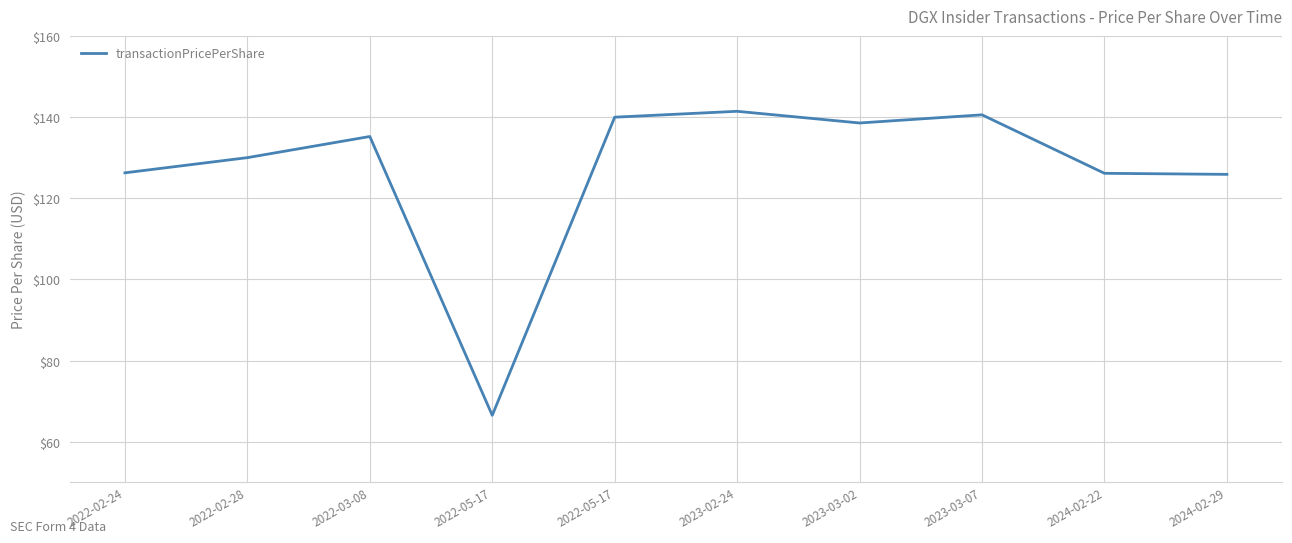

True or false: there are more than 1 points higher than both neighbors.

True